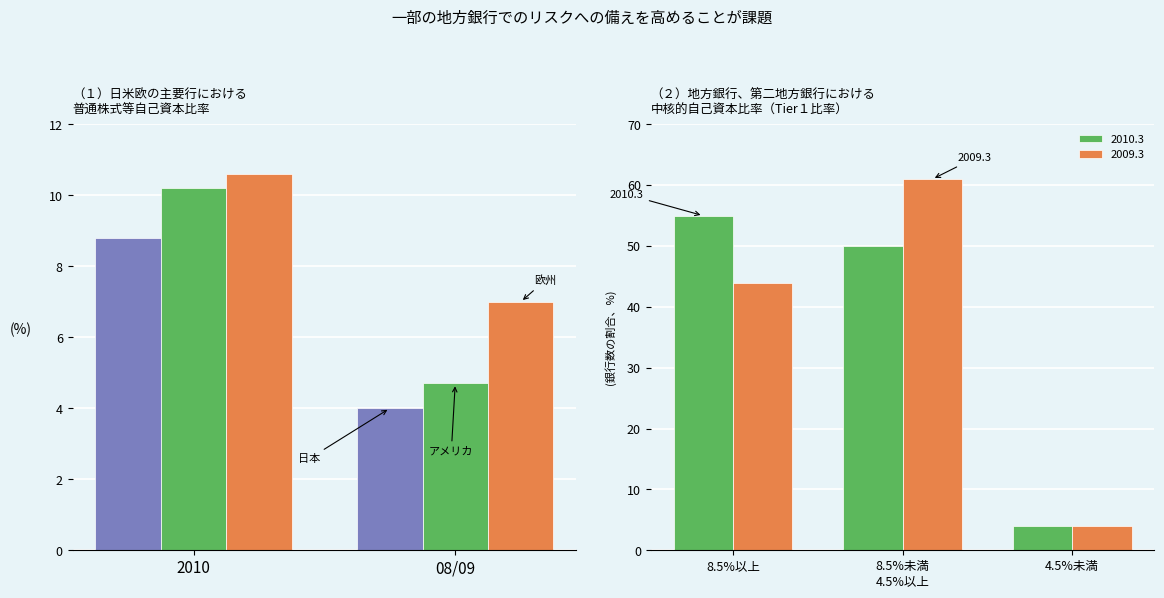

Which series has the widest spread of values?

America